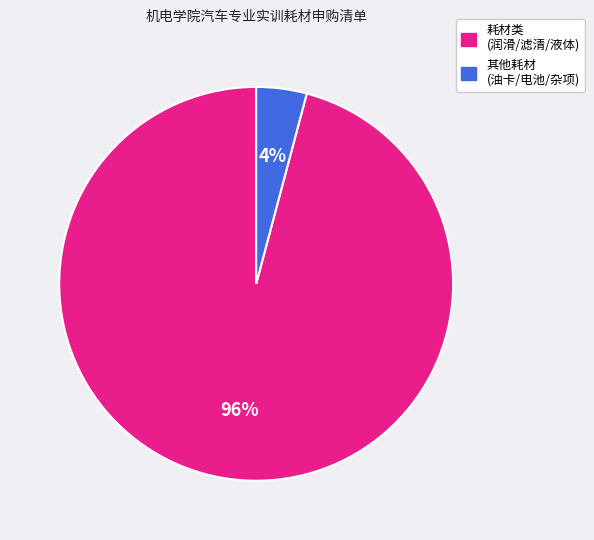

To the nearest percent, what is the average slice percentage?

50%